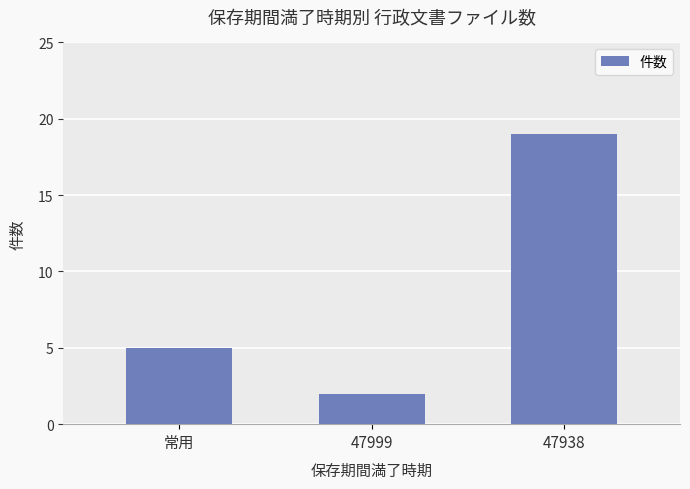

How many data points are less than 5?

1